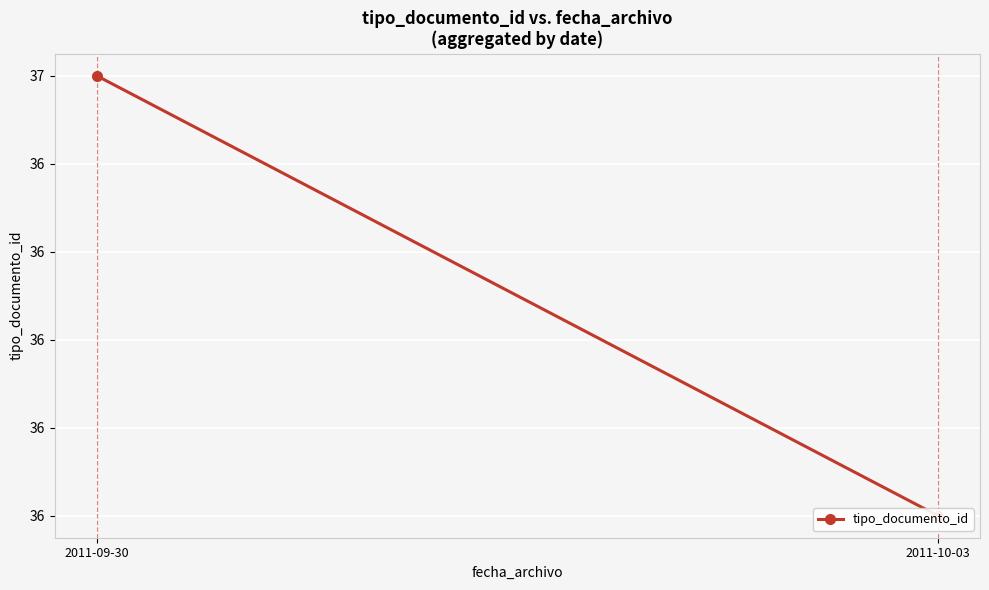

What is the sum of the values at 2011-09-30 and 2011-10-03?

73